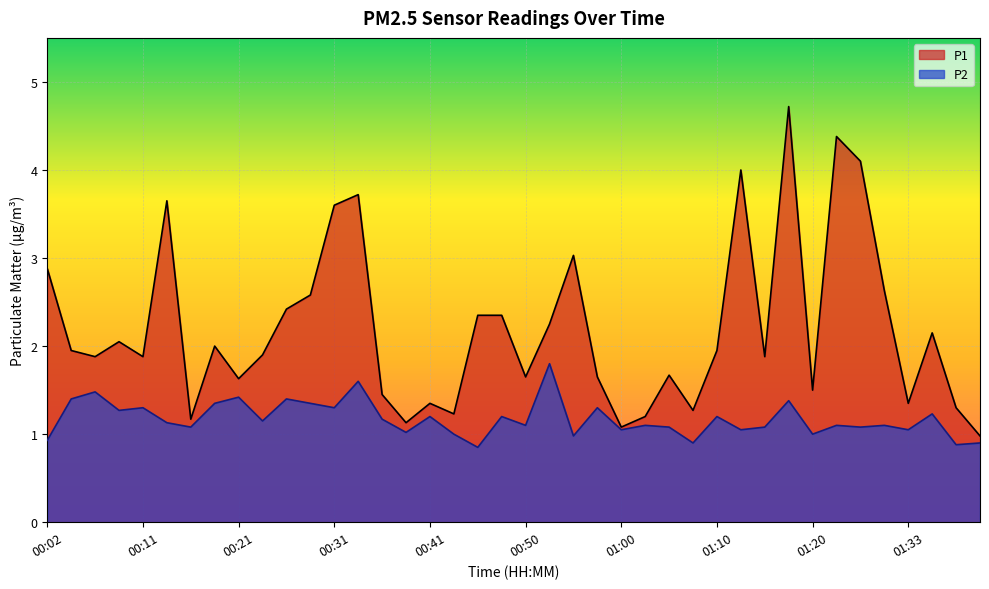

Count the number of data series in this chart.

2